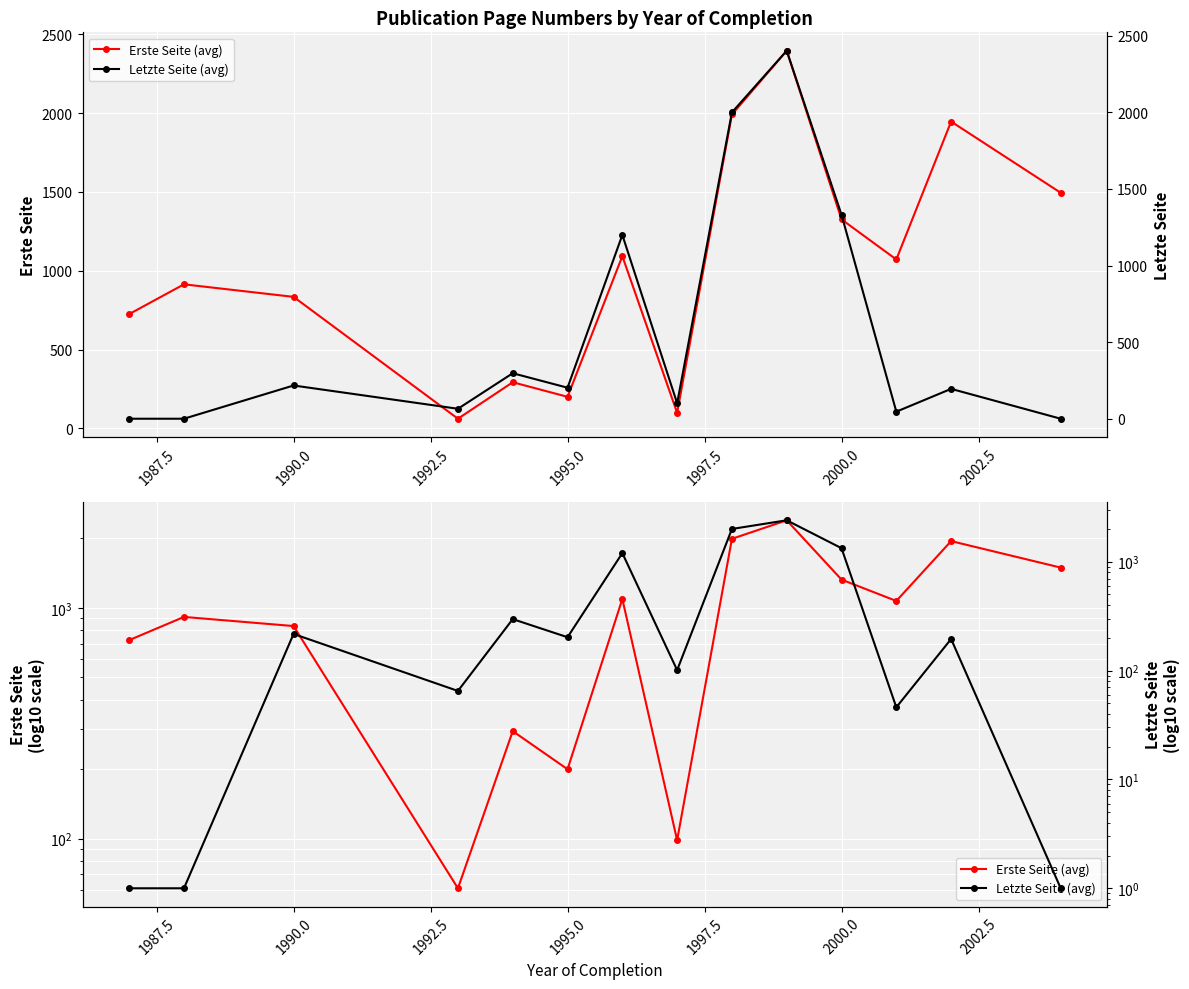

Reading left to right, extract all data points from this chart.

Erste Seite (avg): 725.0	914.0	834.4	61.0	292.5	200.0	1093.0	98.5	1992.0	2396.5	1326.0	1071.7	1947.0	1495.0
Letzte Seite (avg): 1.0	1.0	217.0	65.0	297.0	202.5	1200.0	101.0	2000.0	2402.5	1331.5	46.0	195.0	1.0